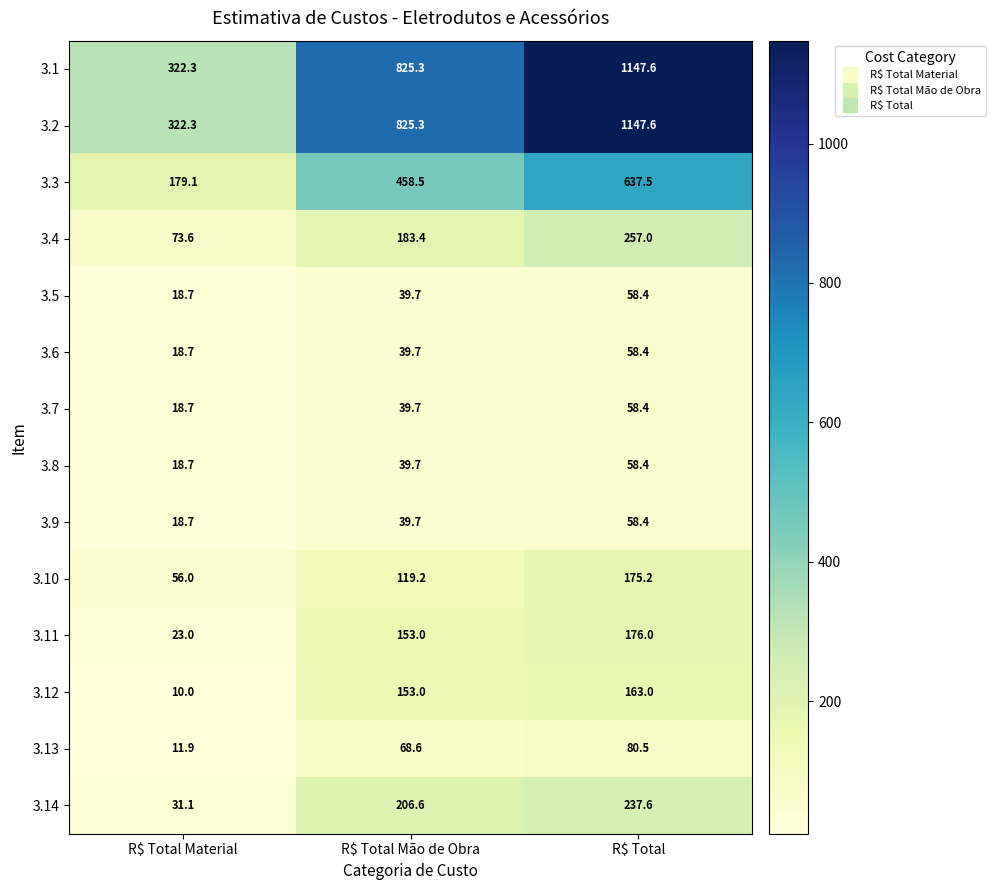

What is the sum of all 3.14 values?

475.3